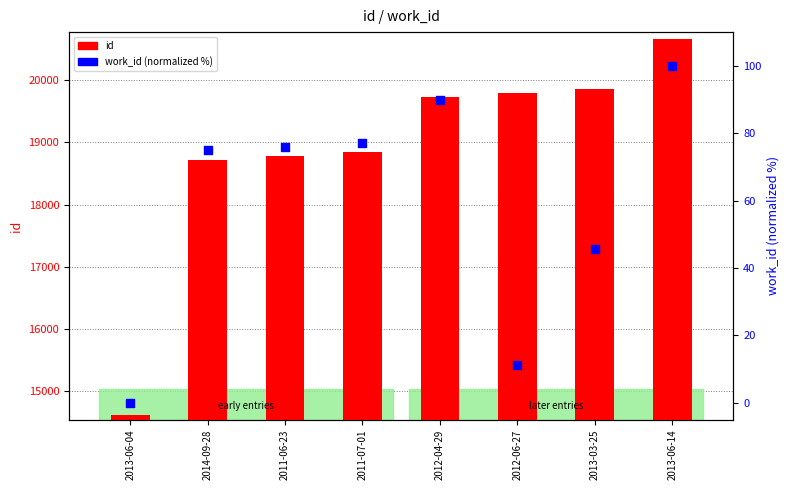

What are all the series names shown in the legend?

id, work_id